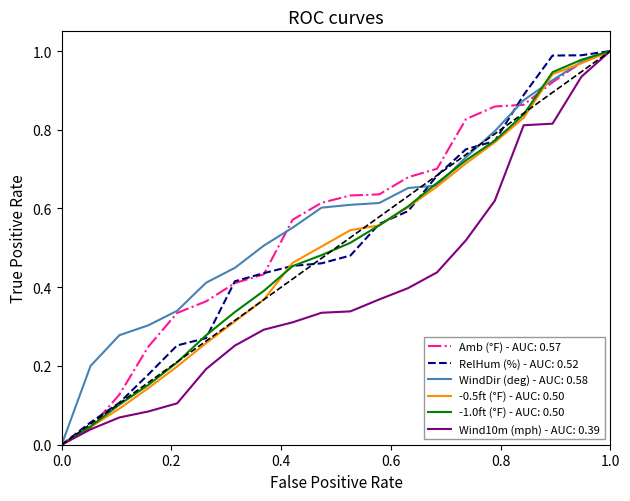

What are all the series names shown in the legend?

Amb (°F) - AUC: 0.57, RelHum (%) - AUC: 0.52, WindDir (deg) - AUC: 0.58, -0.5ft (°F) - AUC: 0.50, -1.0ft (°F) - AUC: 0.50, Wind10m (mph) - AUC: 0.39